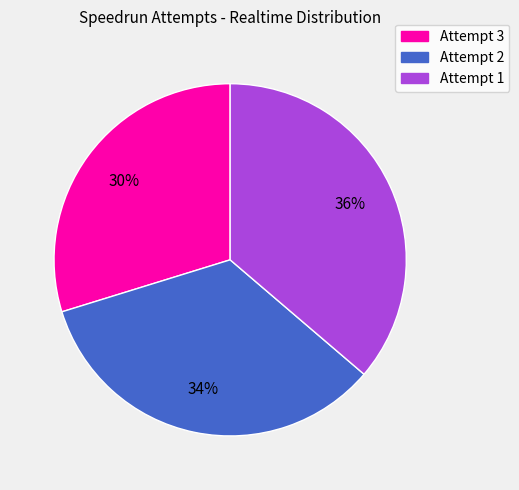

Which category has the smallest portion of the pie?

Attempt 3